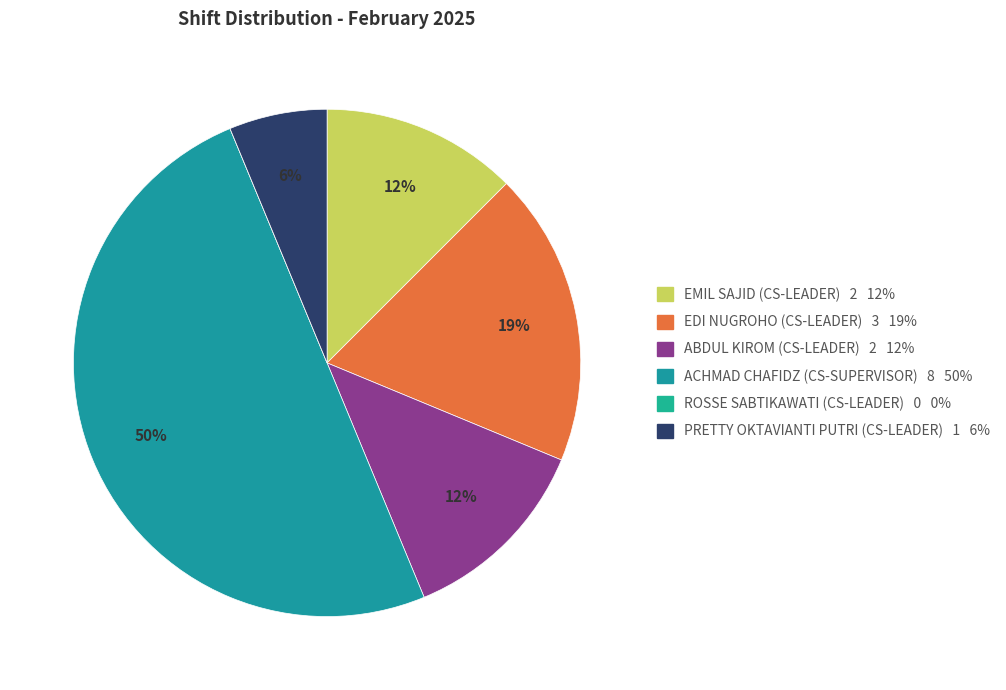

True or false: ABDUL KIROM (CS-LEADER) accounts for 12% of the total.

True